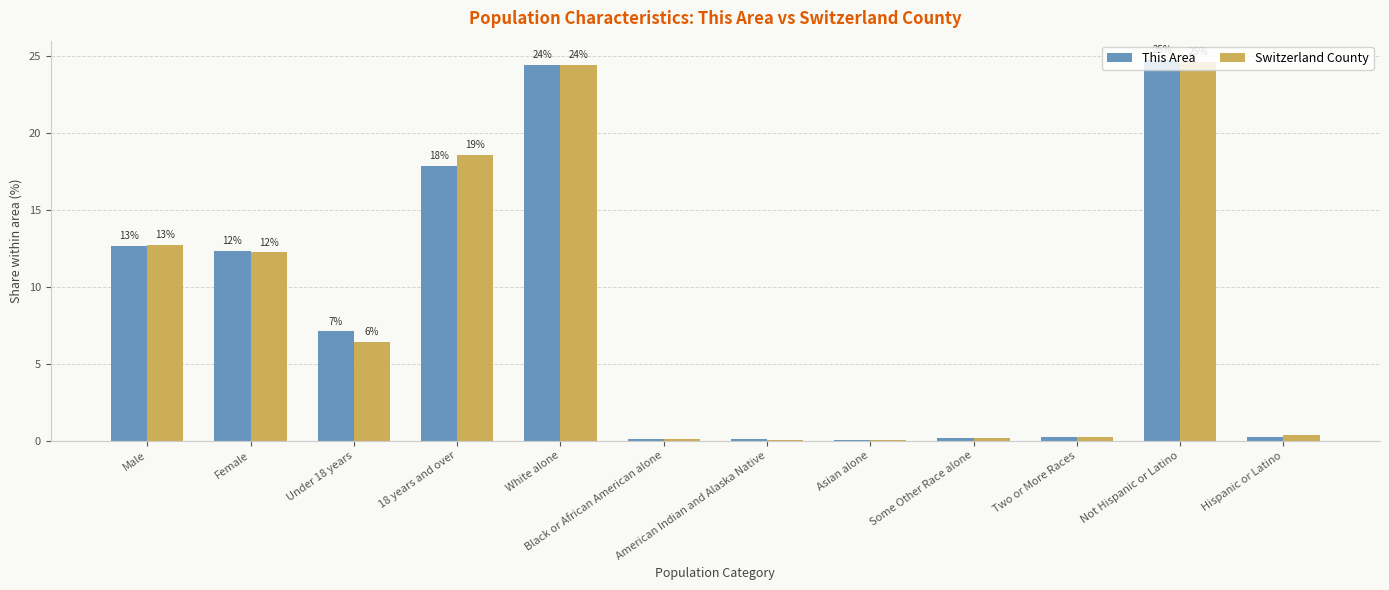

Are the bars horizontal?

No